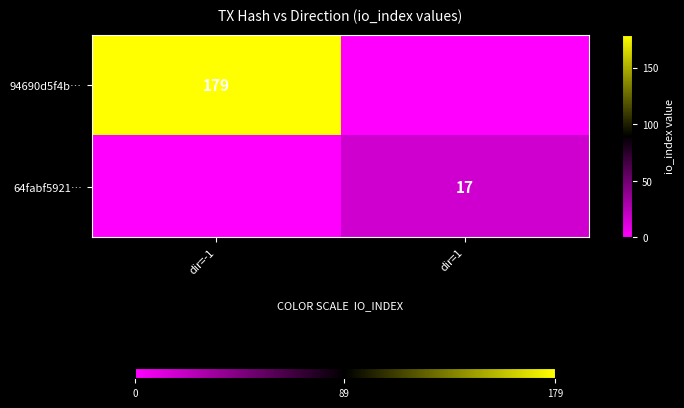

Is it true that 94690d5f4b… equals 179 at dir=-1?

True